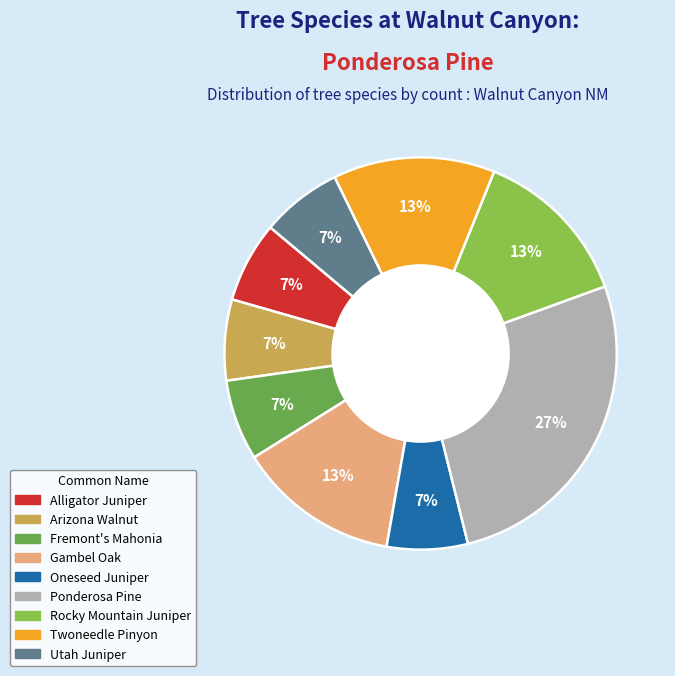

True or false: Rocky Mountain Juniper accounts for 27% of the total.

False